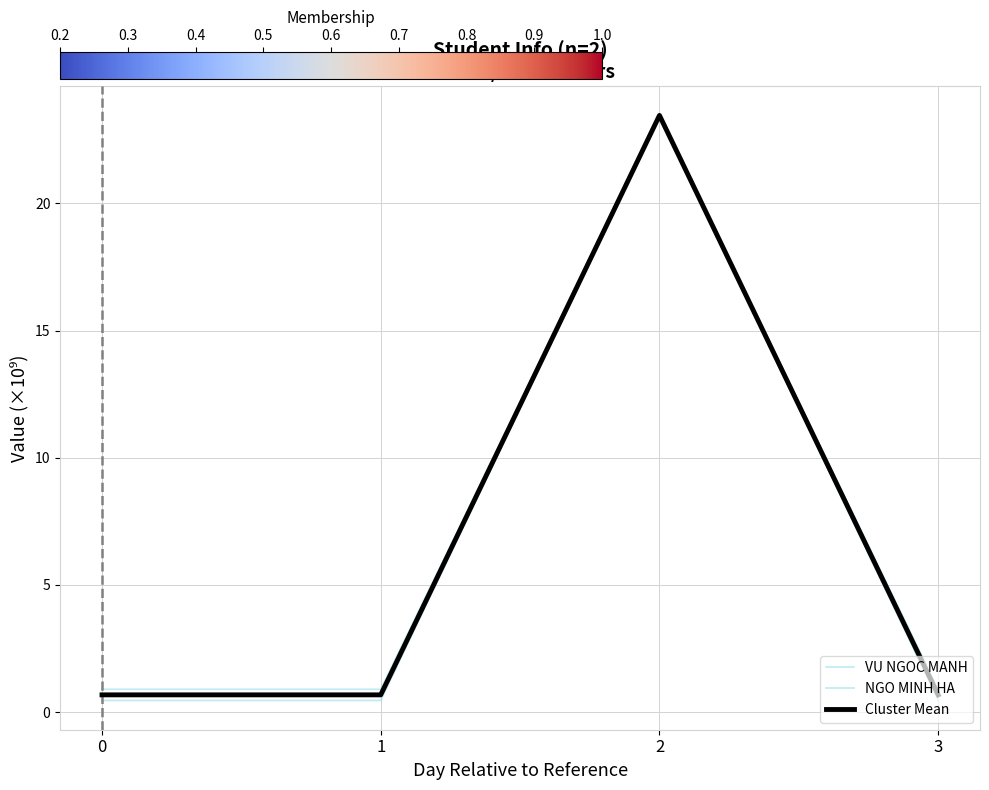

What is the average value of the NGO MINH HA series?

6.5